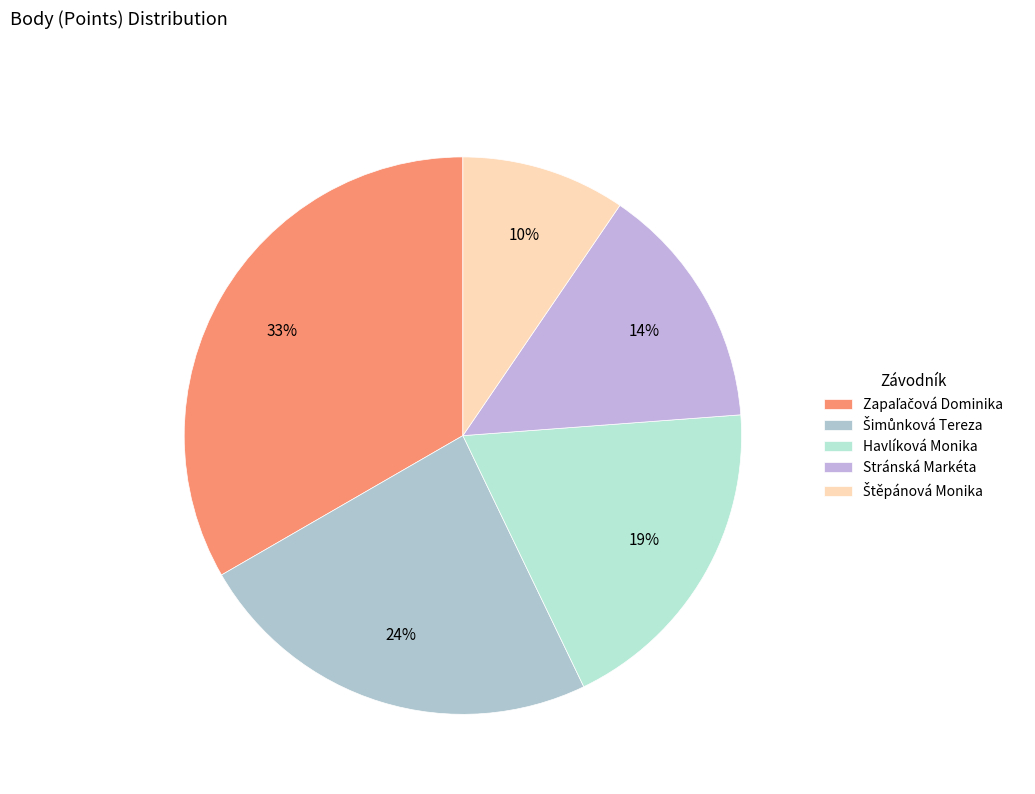

Is it true that Šimůnková Tereza is 12% of the pie?

False